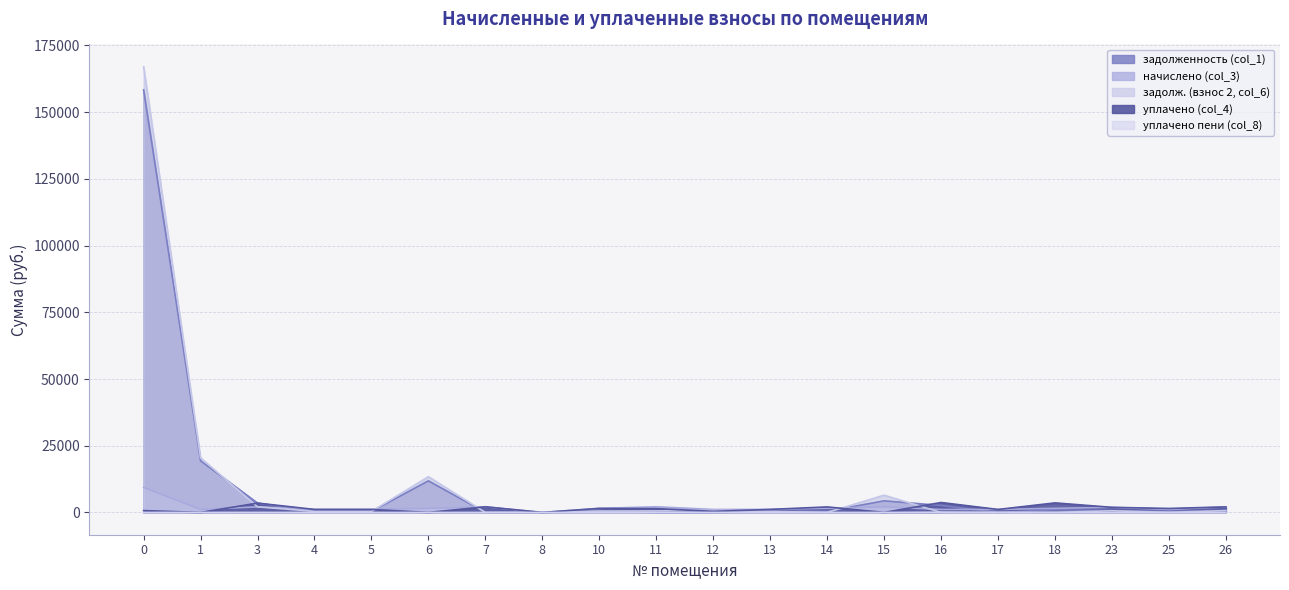

True or false: уплачено (col_4) and задолж. (взнос 2, col_6) intersect in this chart.

True